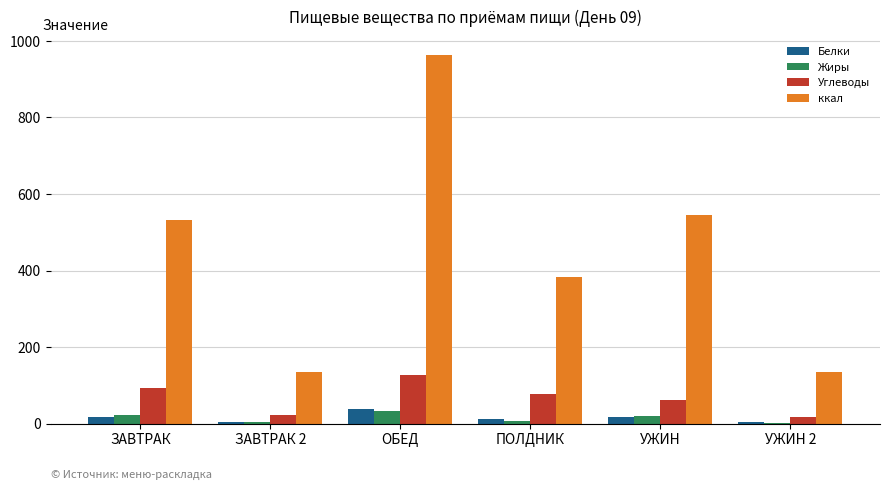

What value does the ккал series have at ОБЕД?

962.4